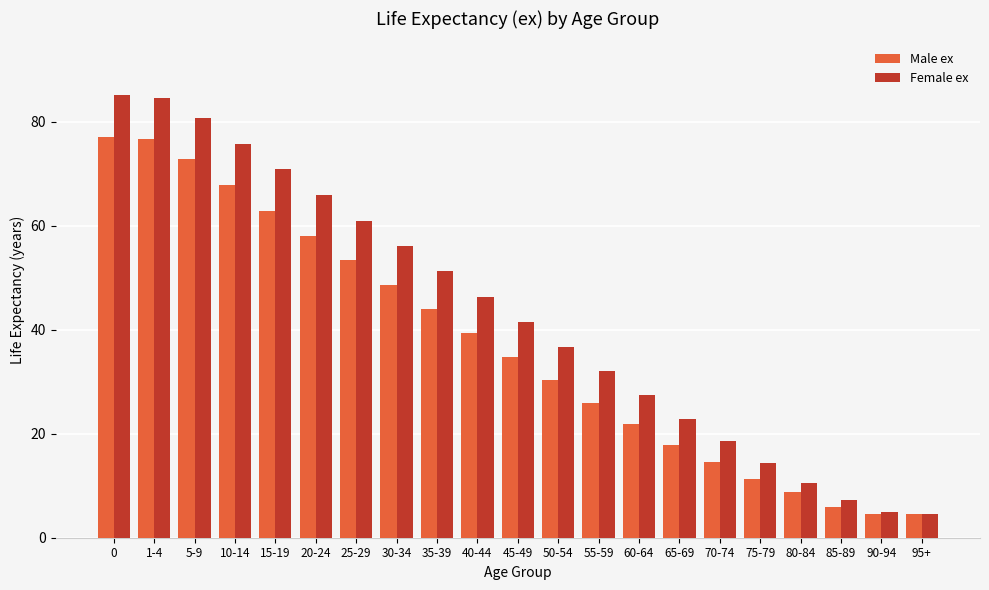

What is the label of the 6th bar from the right?

70-74